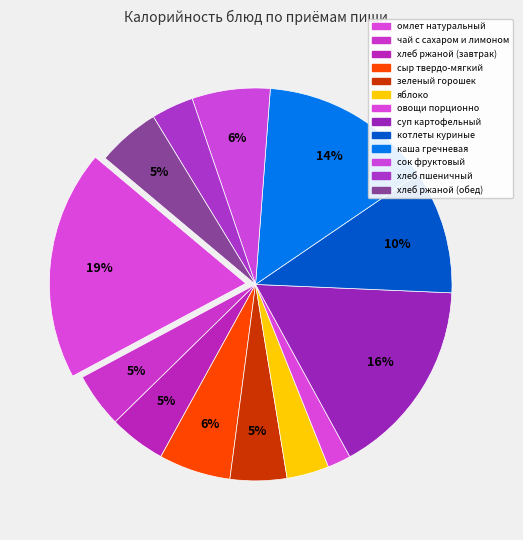

How many segments does this pie chart have?

13